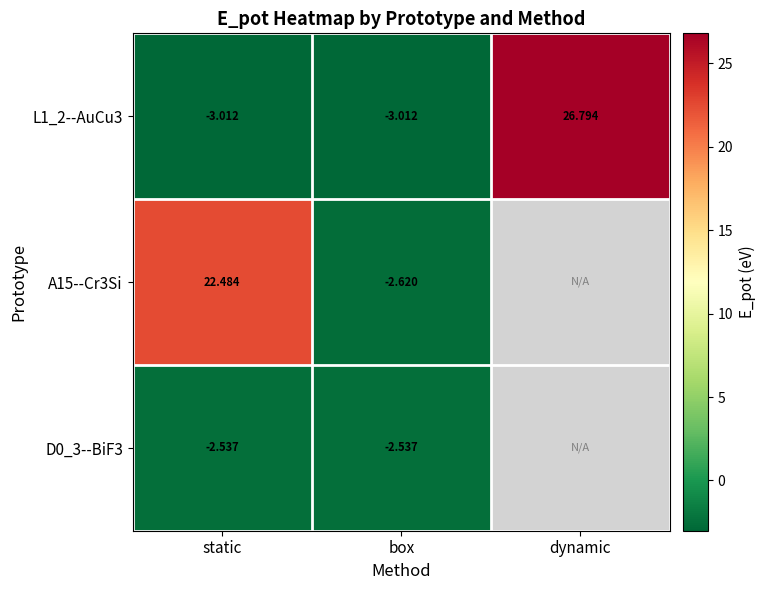

Is it true that A15--Cr3Si equals 37.3 at static?

False